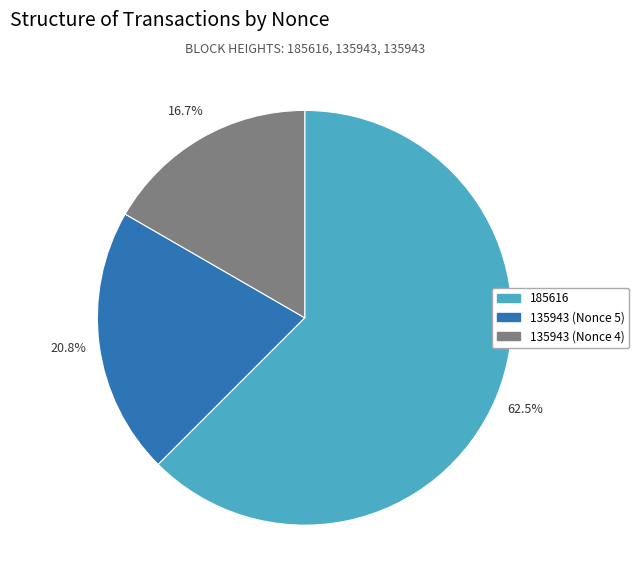

Between 135943 (Nonce 4) and 135943 (Nonce 5), which is larger?

135943 (Nonce 5)